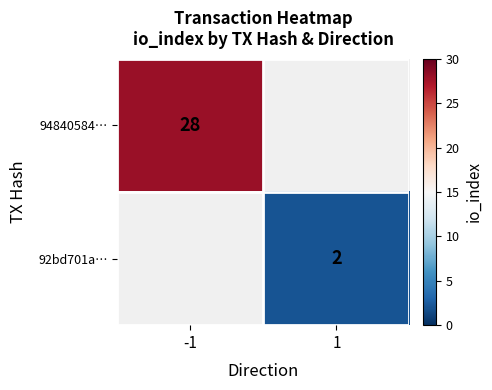

Which label corresponds to the largest value in the chart?

-1